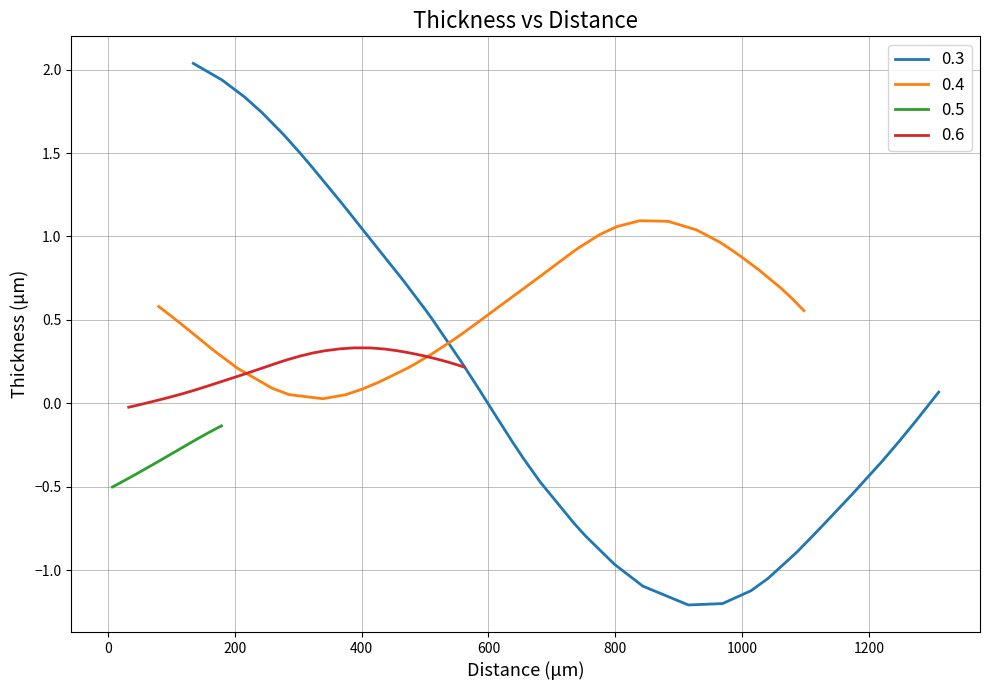

How many data points in 0.6 (Thickness) are less than 0?

2